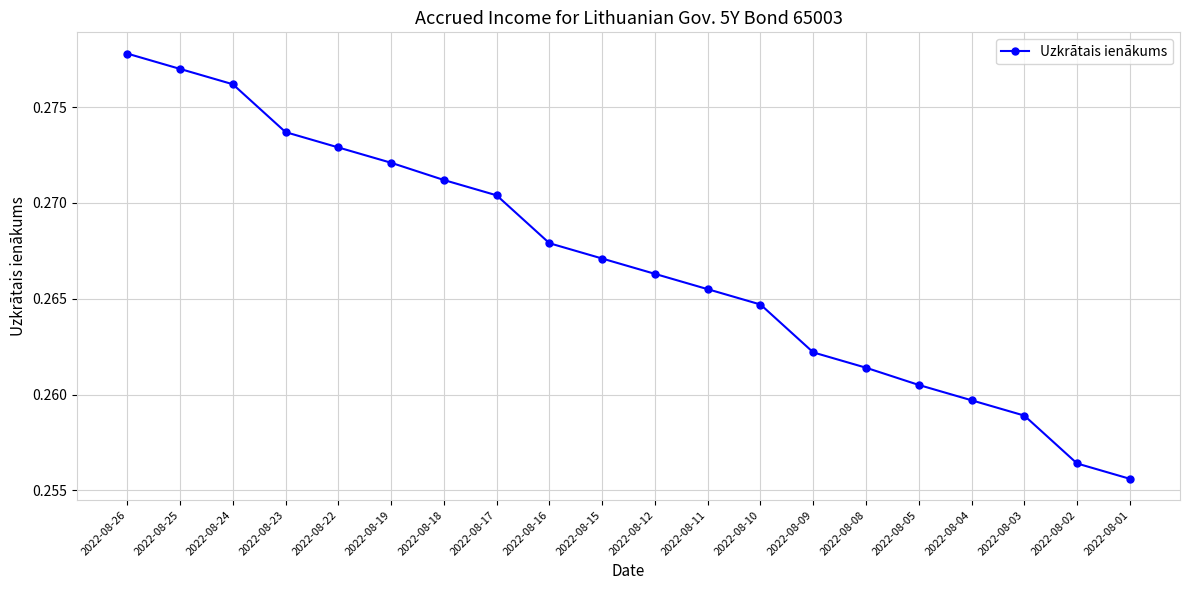

Count the values in the range 0 to 1.

20